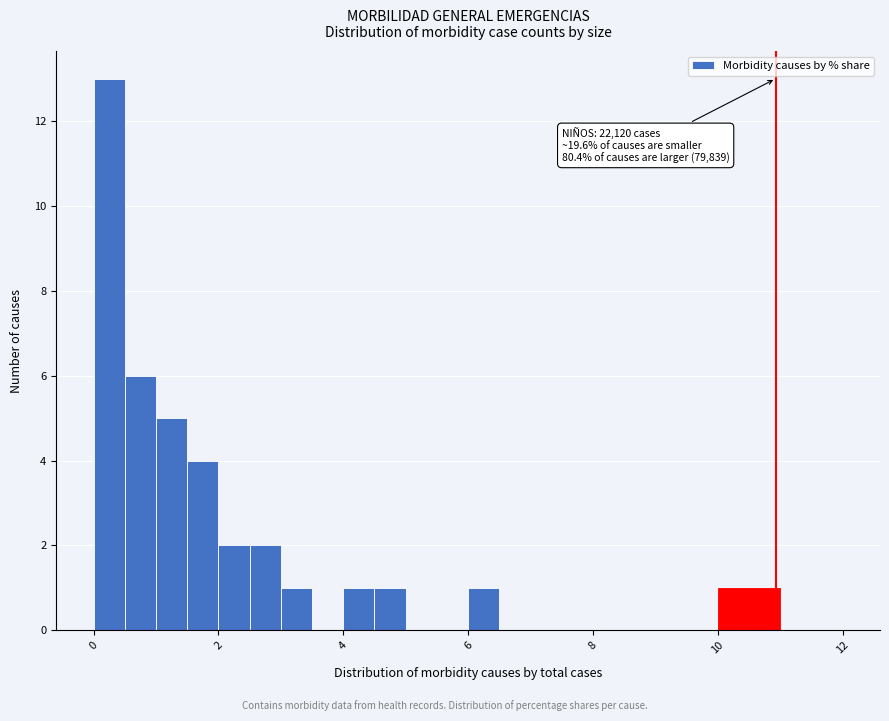

Read against the x-axis, roughly where is the centre of the tallest bar?

0.2